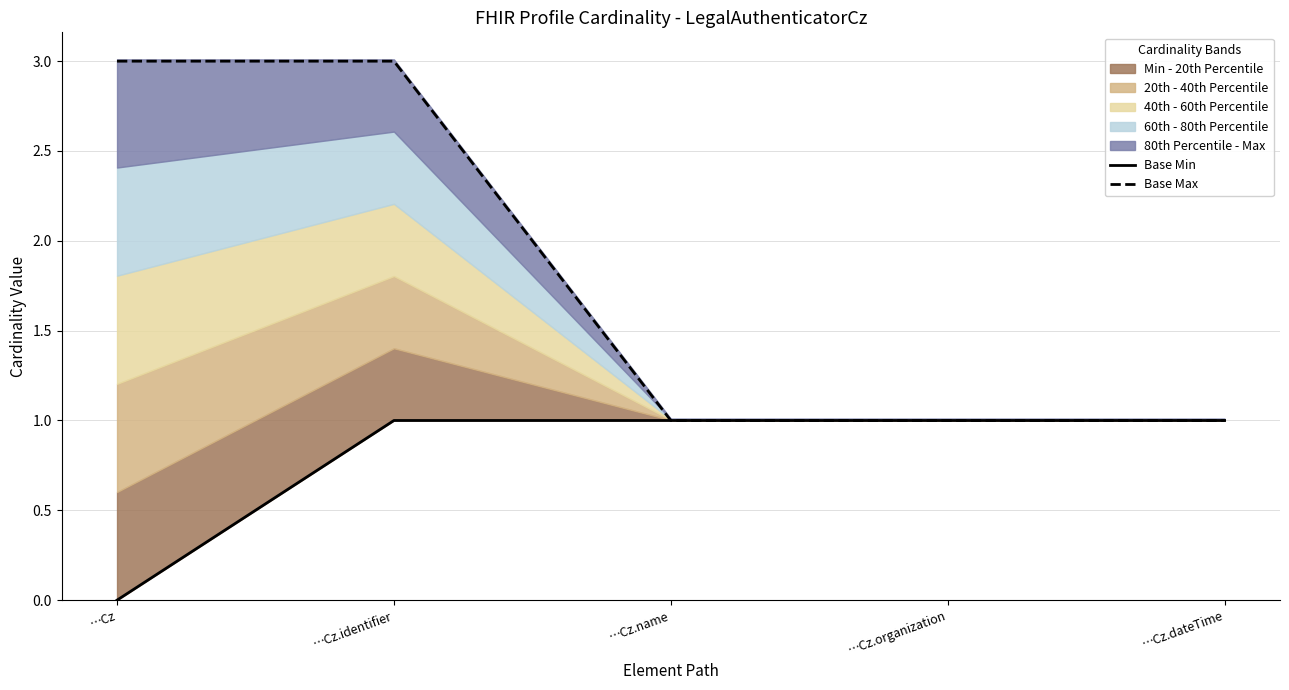

List the labels in order of Base Max value, largest first.

…Cz, …Cz.identifier, …Cz.name, …Cz.organization, …Cz.dateTime